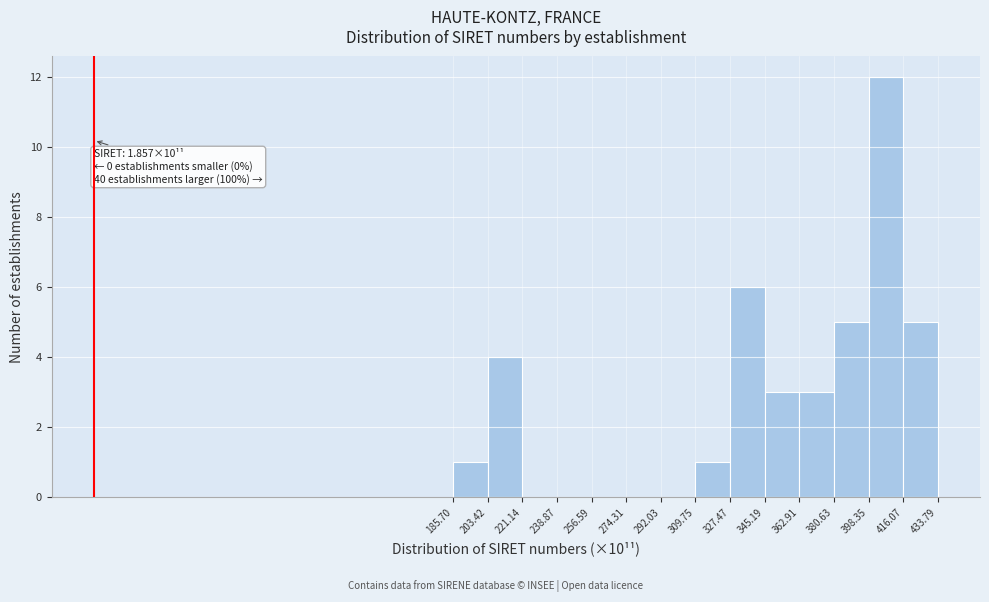

Which range on the x-axis has the tallest bar?

398.35 to 416.07